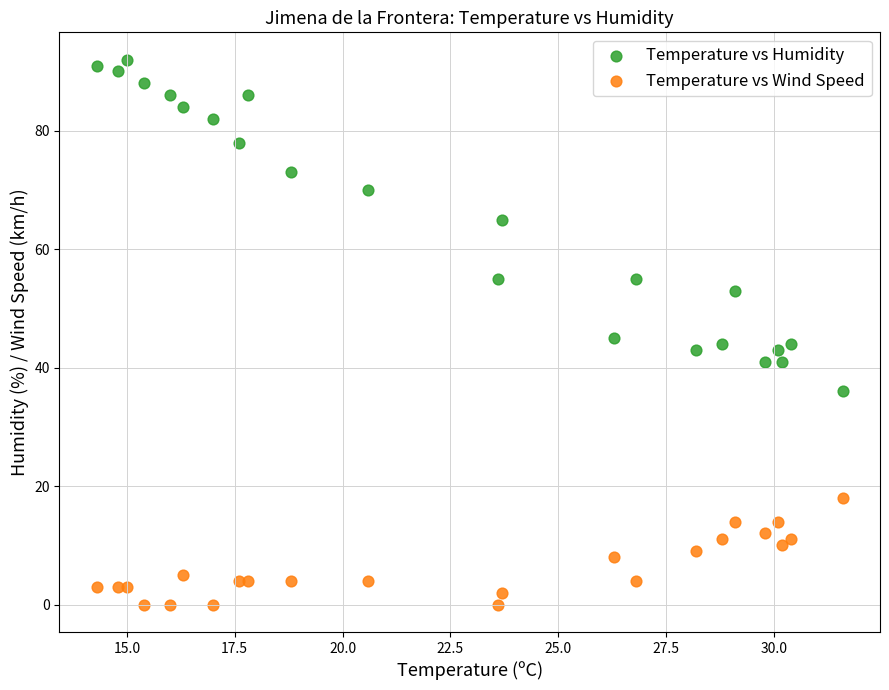

Which series contains the highest Y value?

Temperature vs Humidity